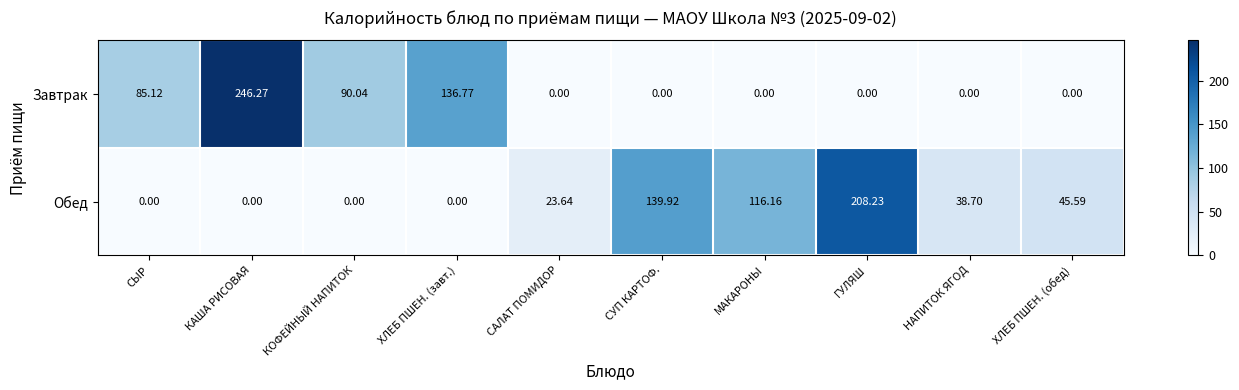

At which category is the sum across all series the highest?

КАША РИСОВАЯ